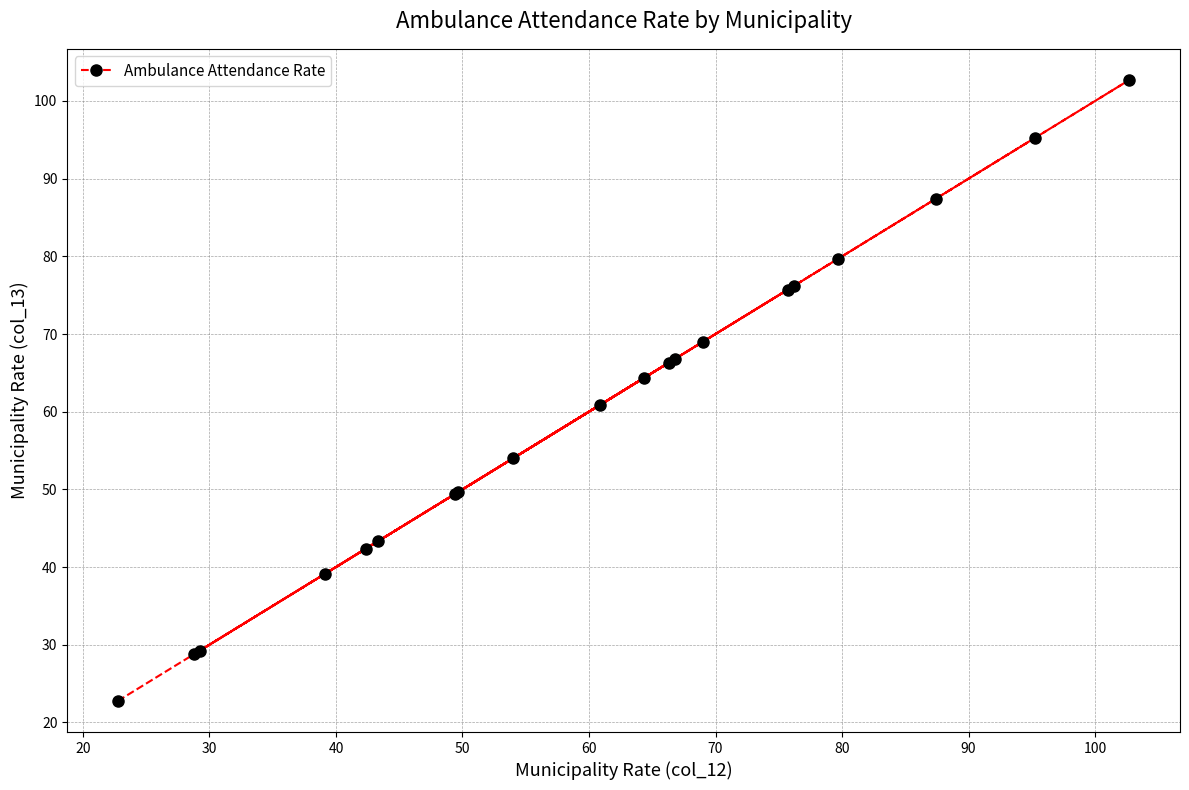

What is the value of the 17th point from the left?

79.6